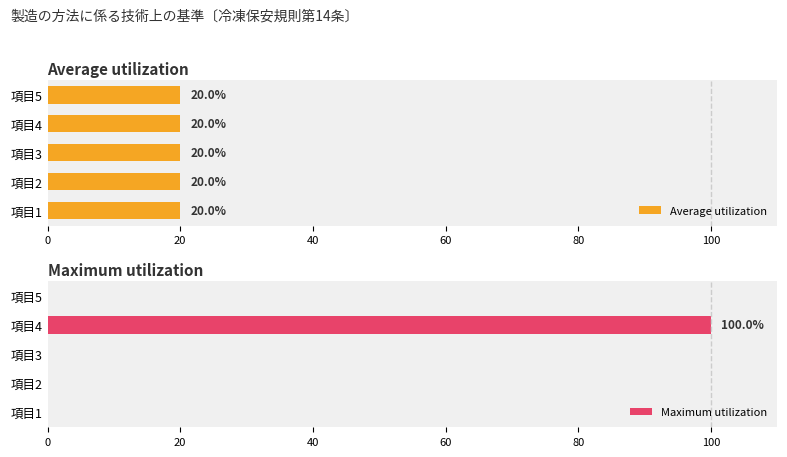

Which series has the largest total across all categories?

Maximum utilization